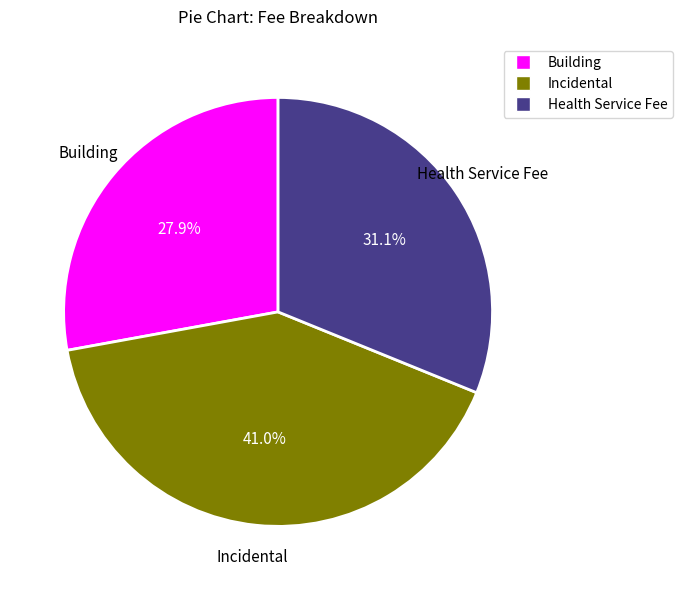

To the nearest percent, what portion does Incidental represent?

41%